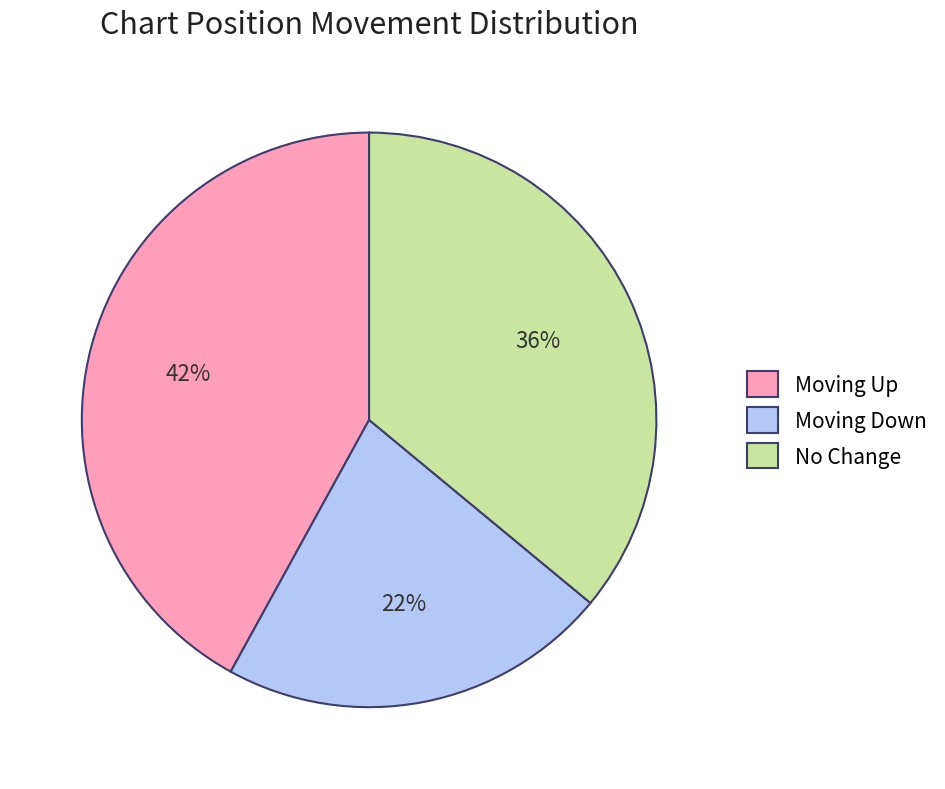

Does No Change represent more than half of the total?

No